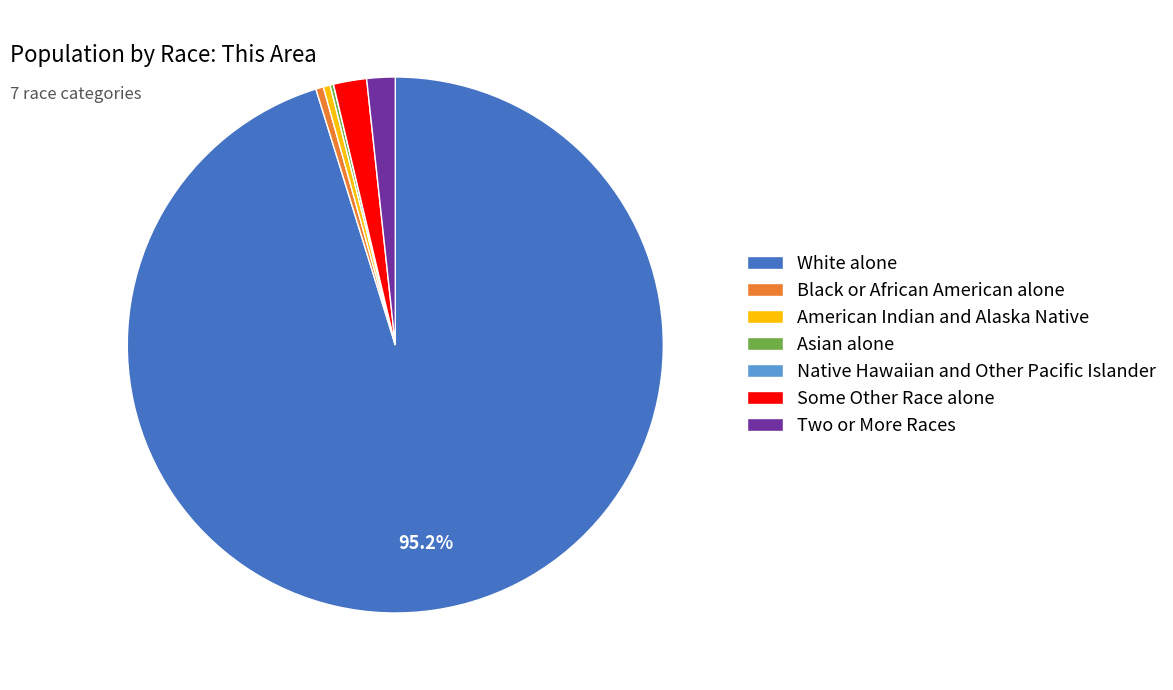

To the nearest percent, what is the difference between the largest and smallest slice percentages?

95%